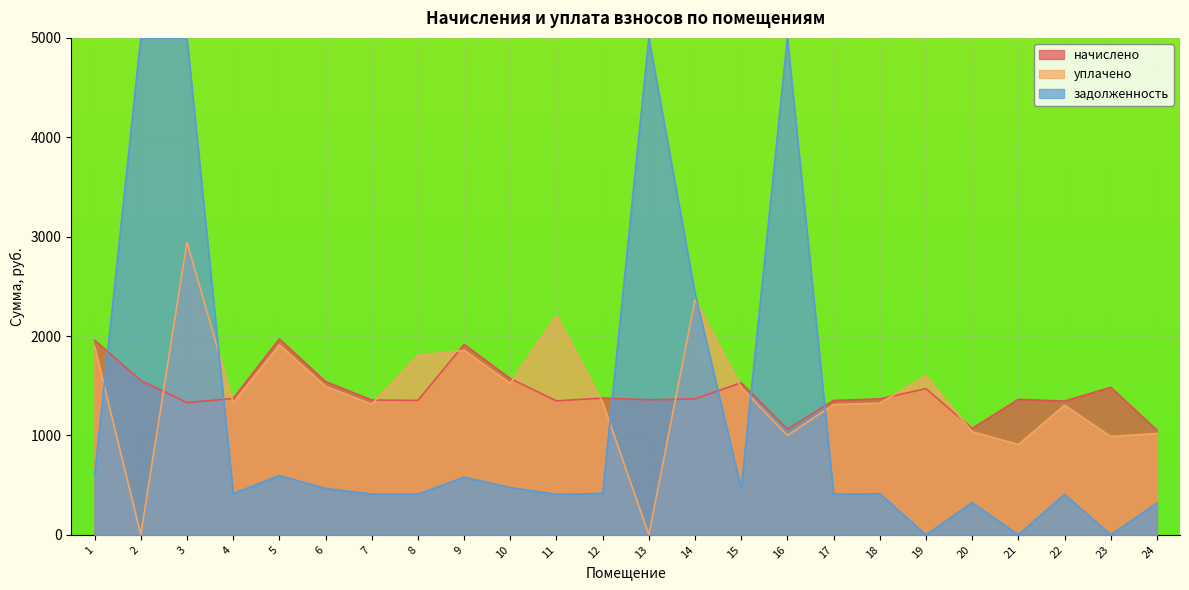

What is the sum of the уплачено values at 4 and 12?

2663.2